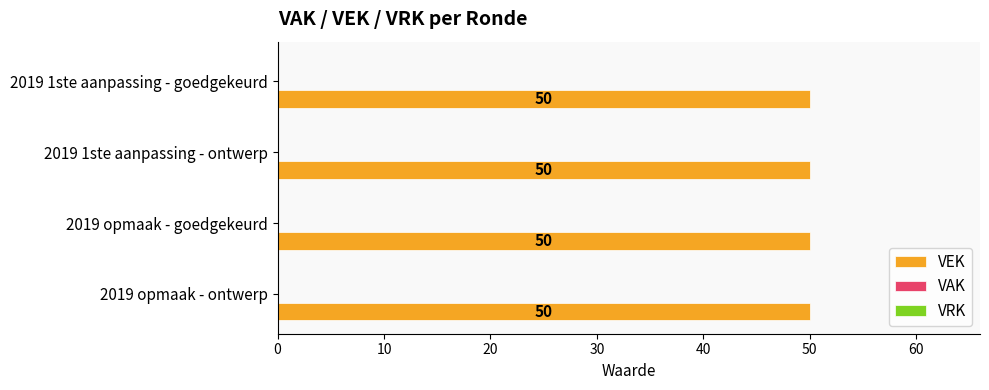

Are the bars horizontal?

Yes